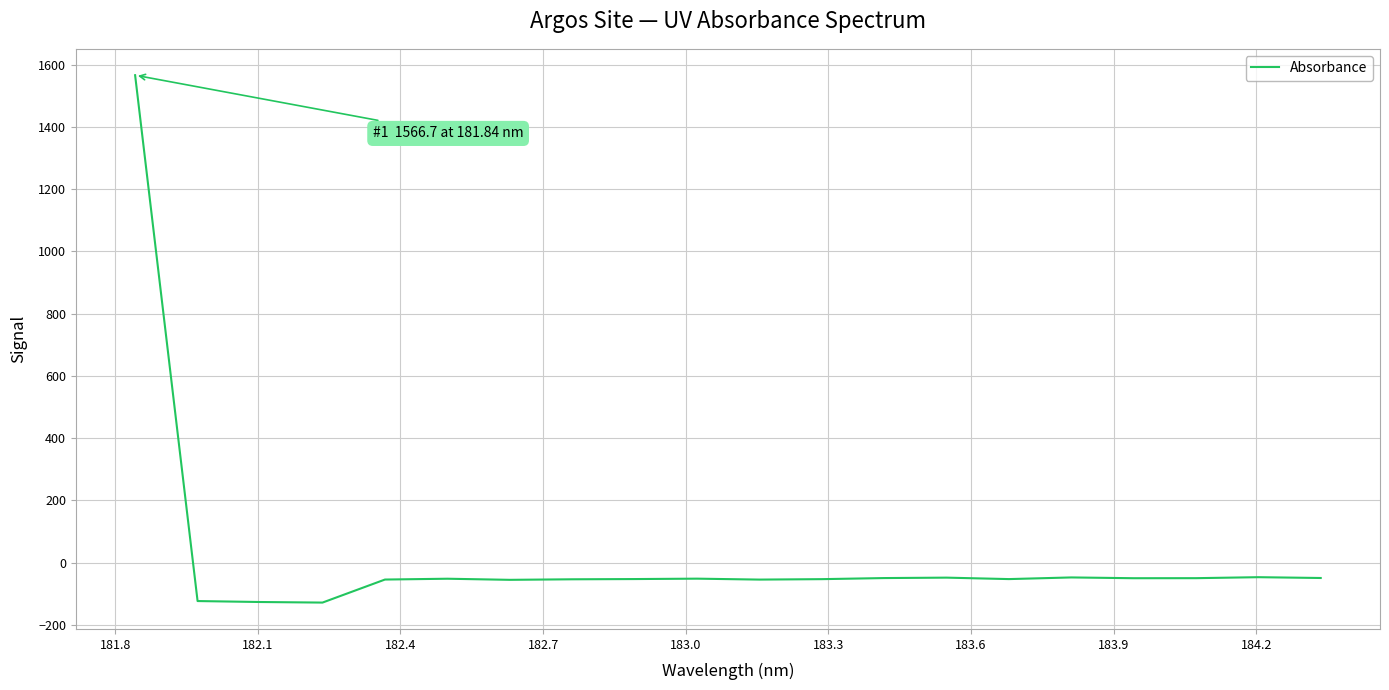

What is the difference between the maximum and minimum values?

1695.2